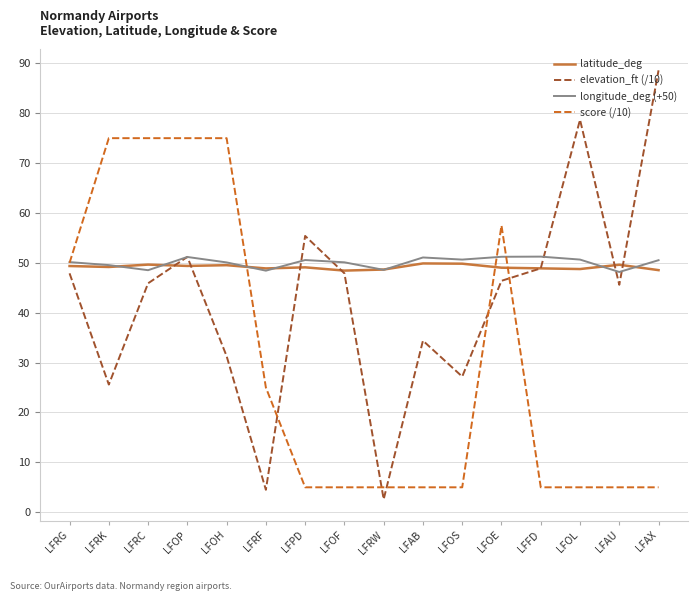

Which category has the highest value across all series?

LFAX